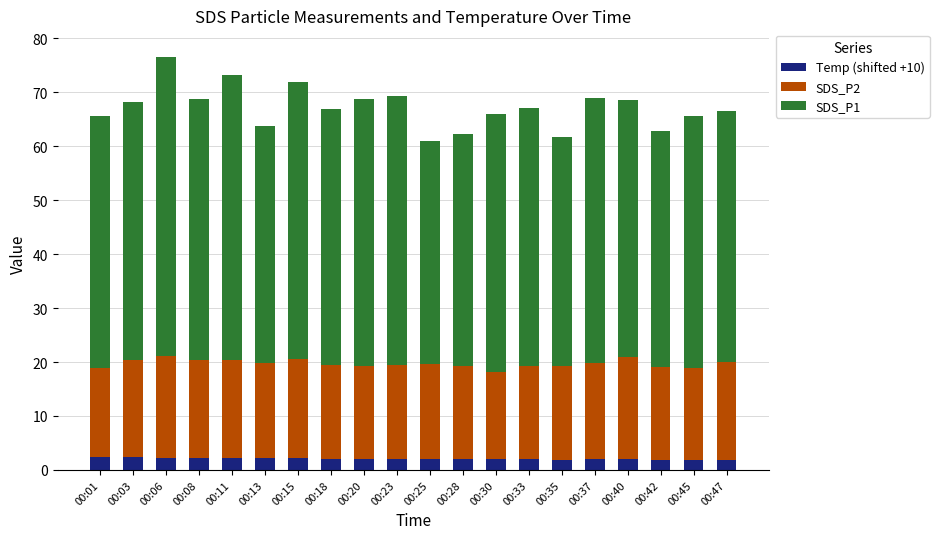

What is the highest value of the Temp (shifted +10) series?

2.4